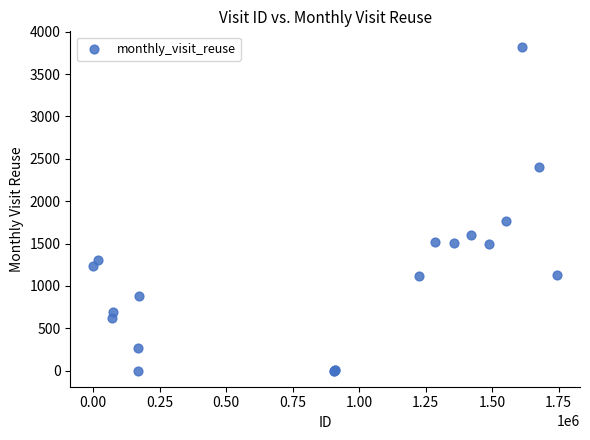

What Y value in the scatter plot is closest to 1907?

1771